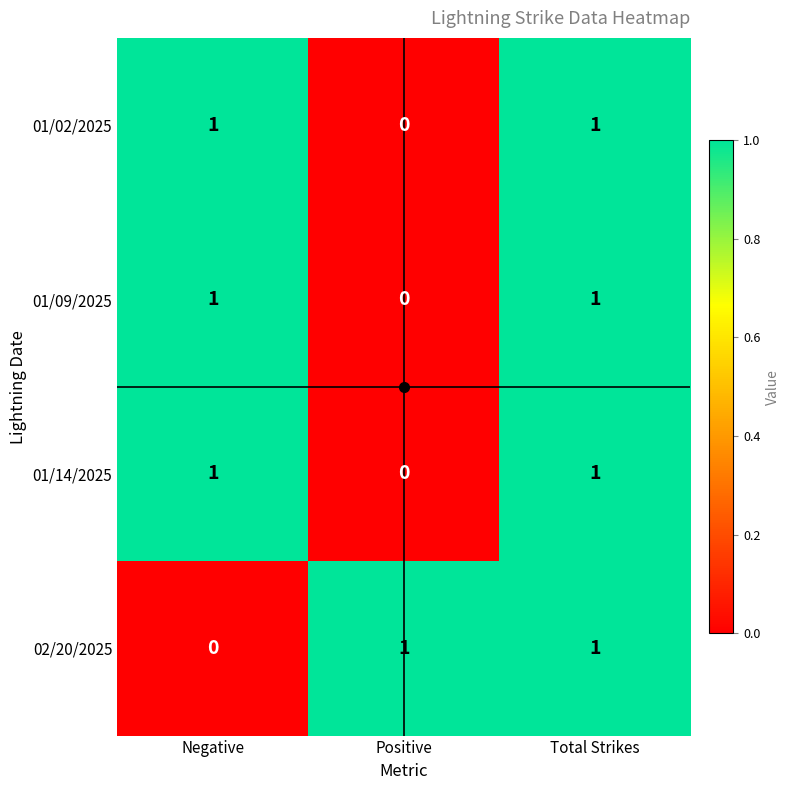

Is it true that 02/20/2025 equals 0 at Positive?

False